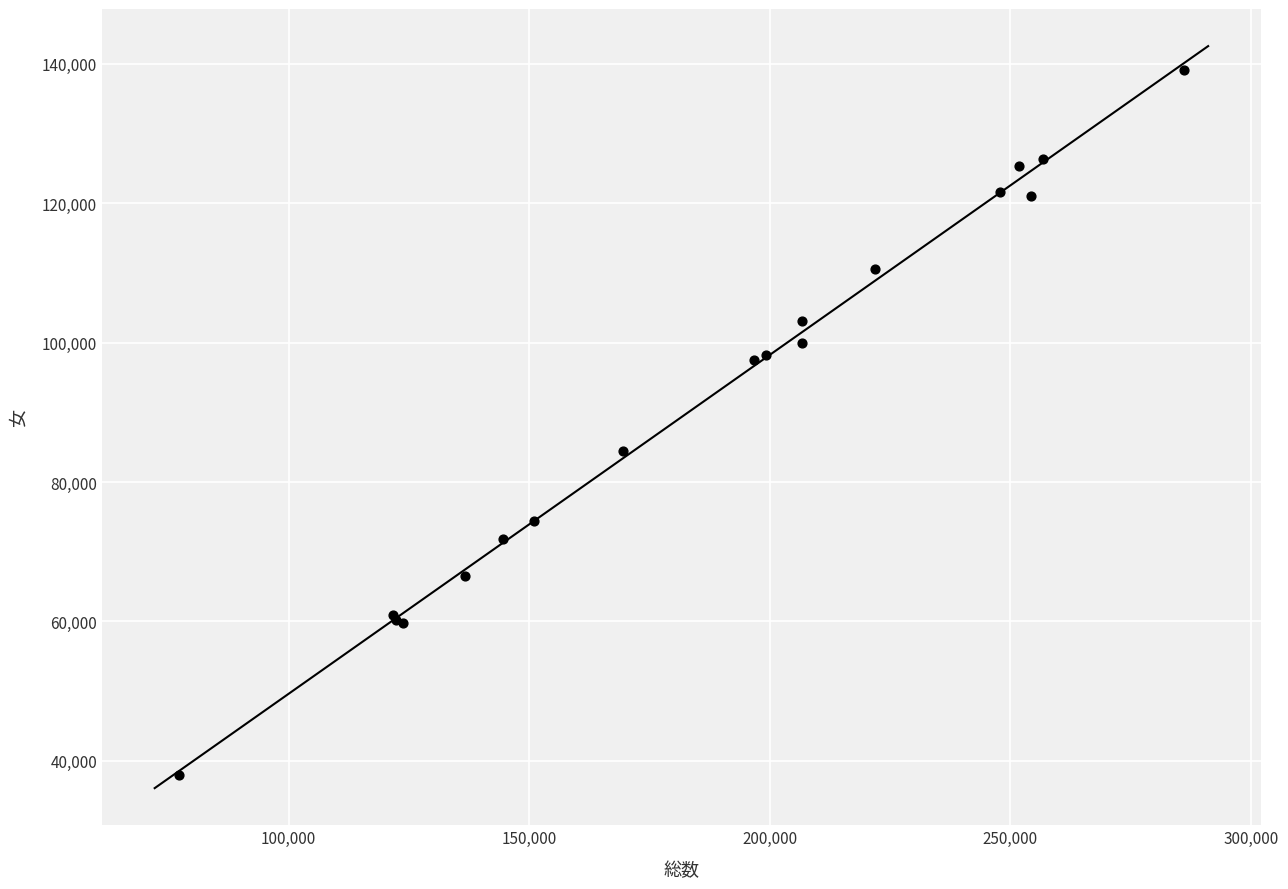

What Y value in the scatter plot is closest to 88543?

84400